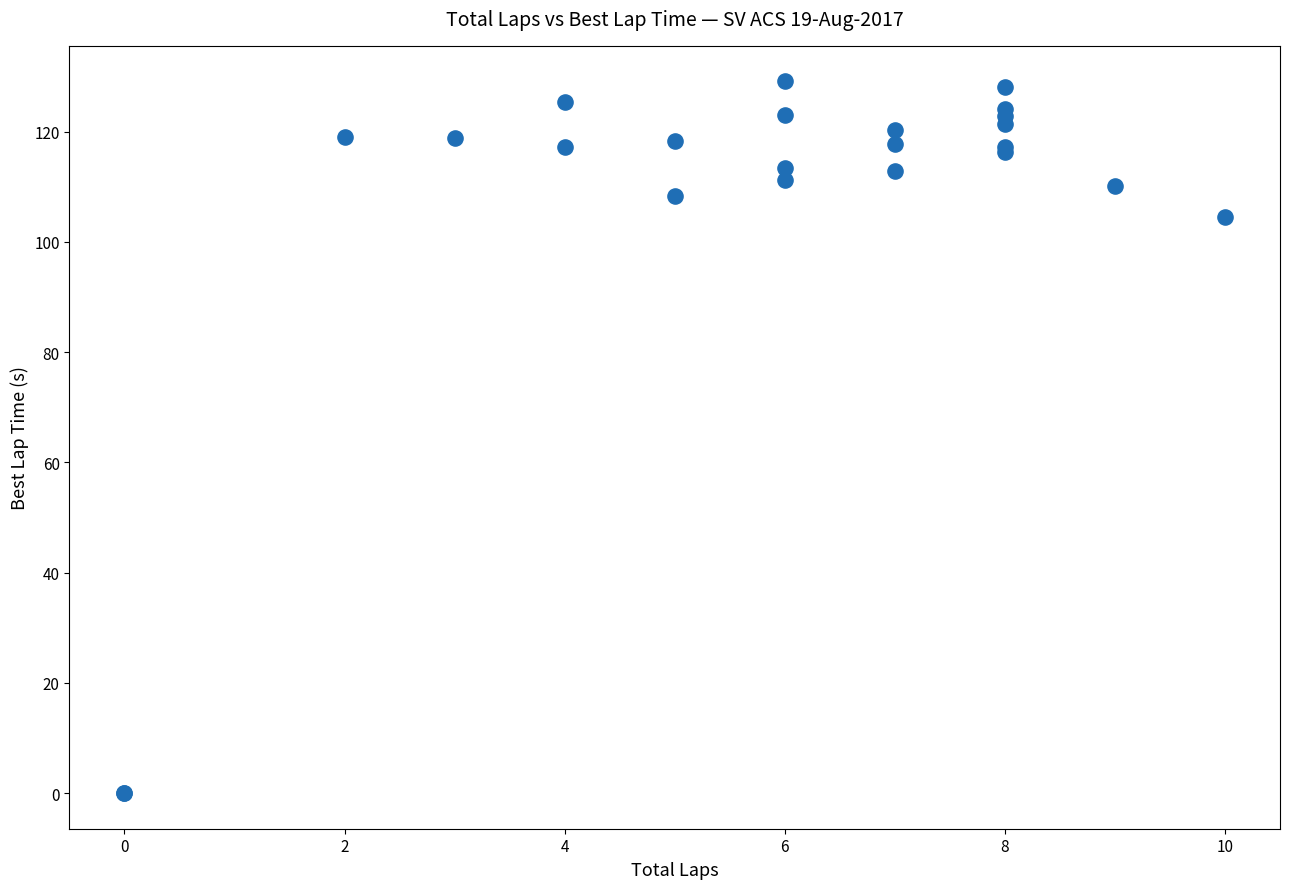

What Y value in the scatter plot is closest to 64?

104.5